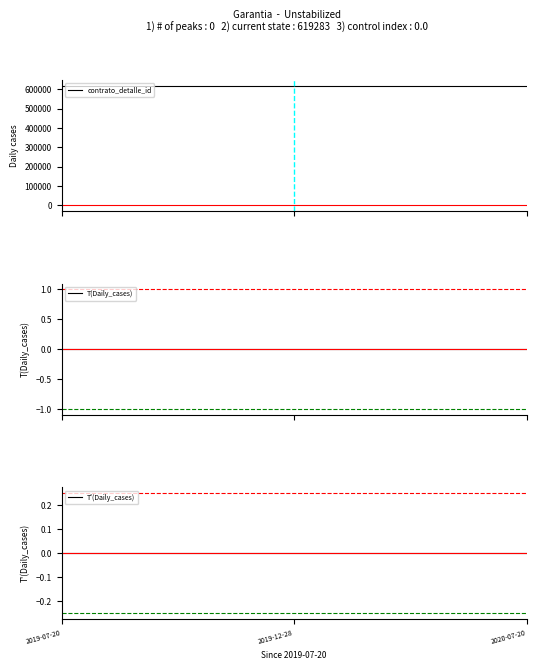

Reading left to right, transcribe all the data shown in this chart.

contrato_detalle_id: 619283	619283	619283
T(Daily_cases): 0	0	0
T'(Daily_cases): 0	0	0